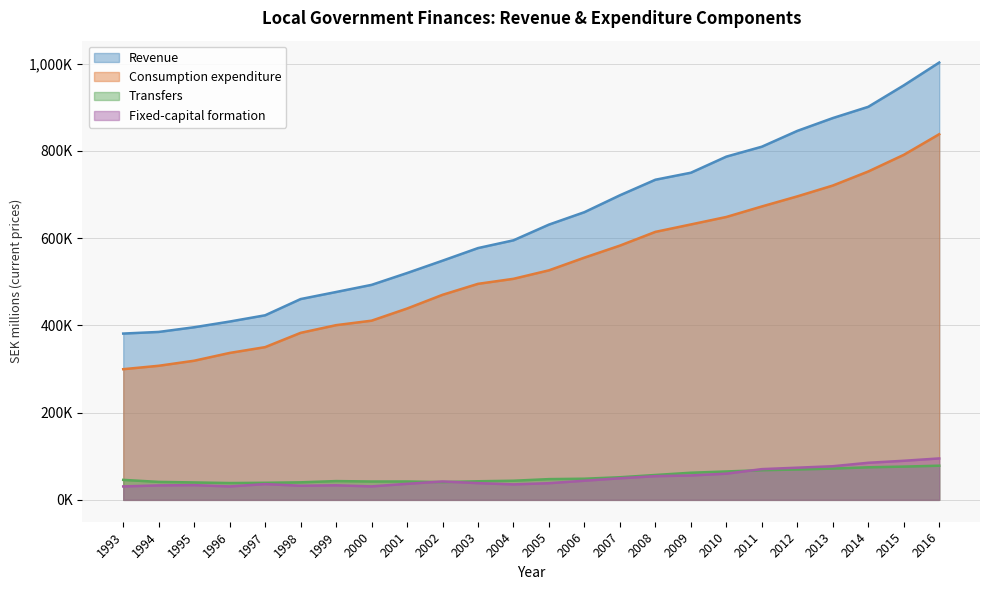

What is the total value across all series at 2005?

1243323